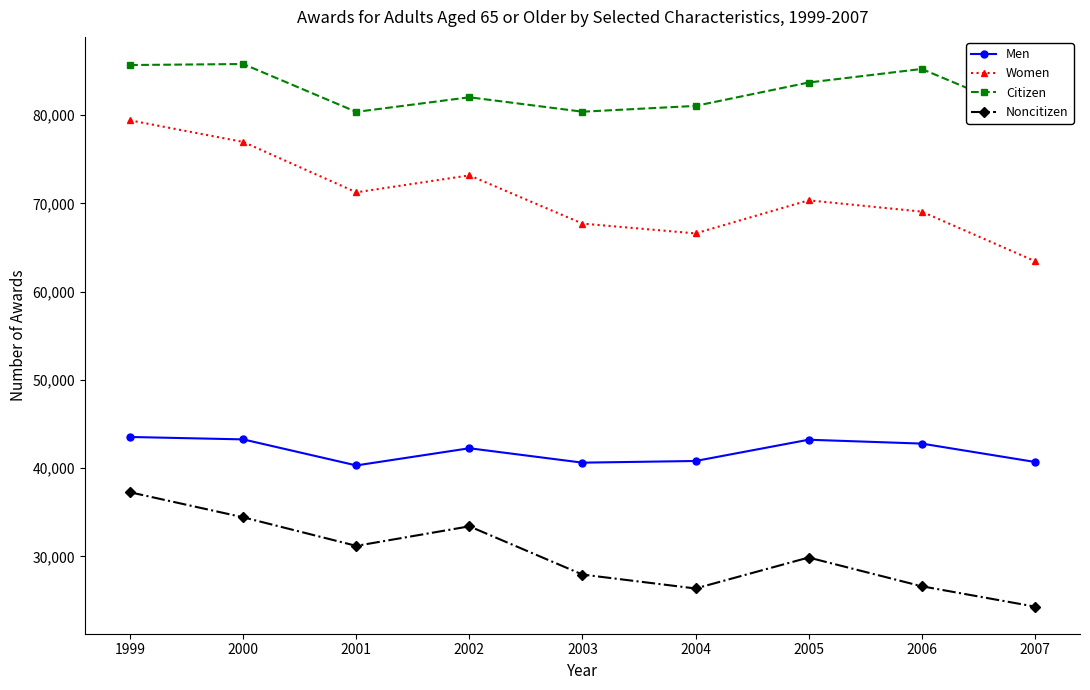

The Men series shows 42254 at 2002. True or false?

True